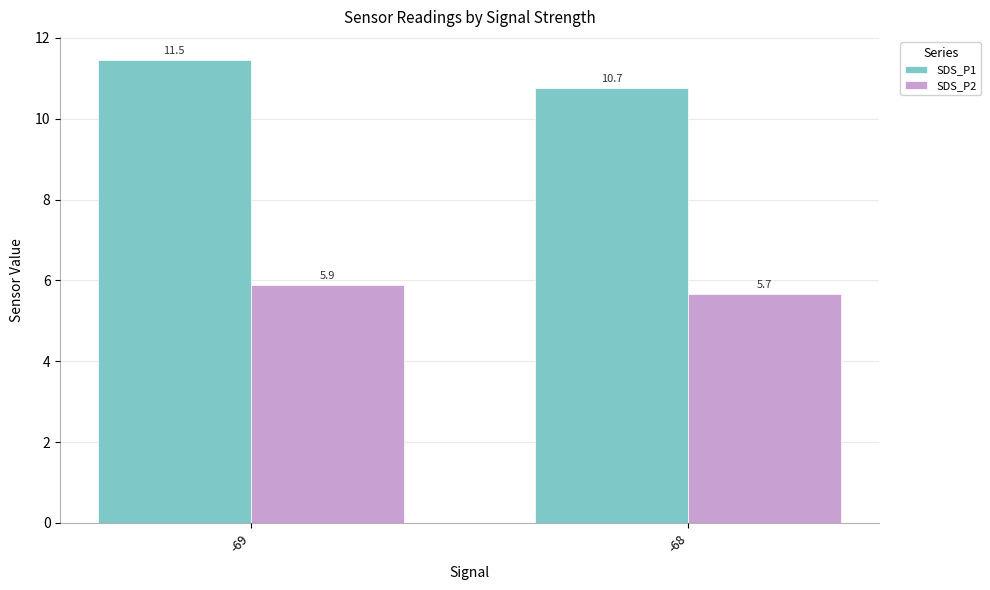

Which series has the largest total across all categories?

SDS_P1